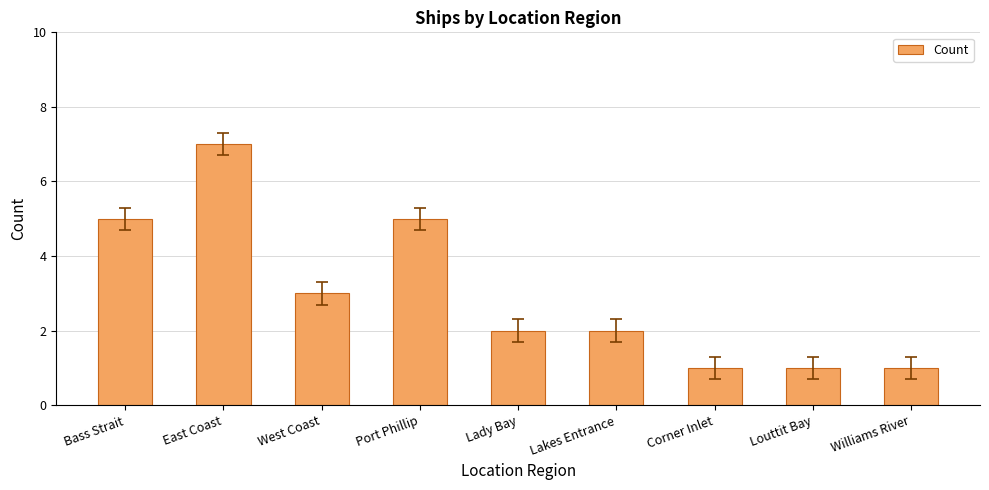

What is the ratio of the value at Williams River to the value at Corner Inlet?

1.0